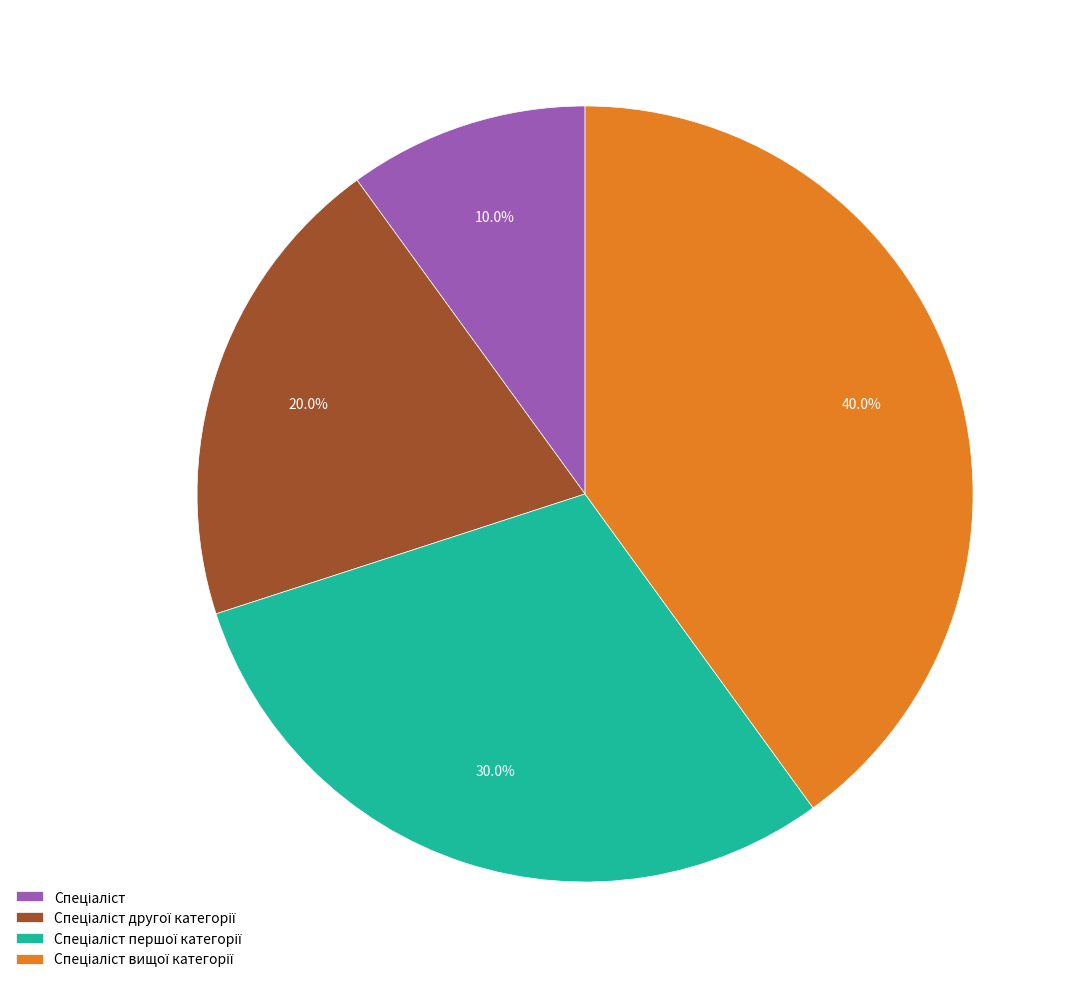

Is there a majority slice in this chart?

No